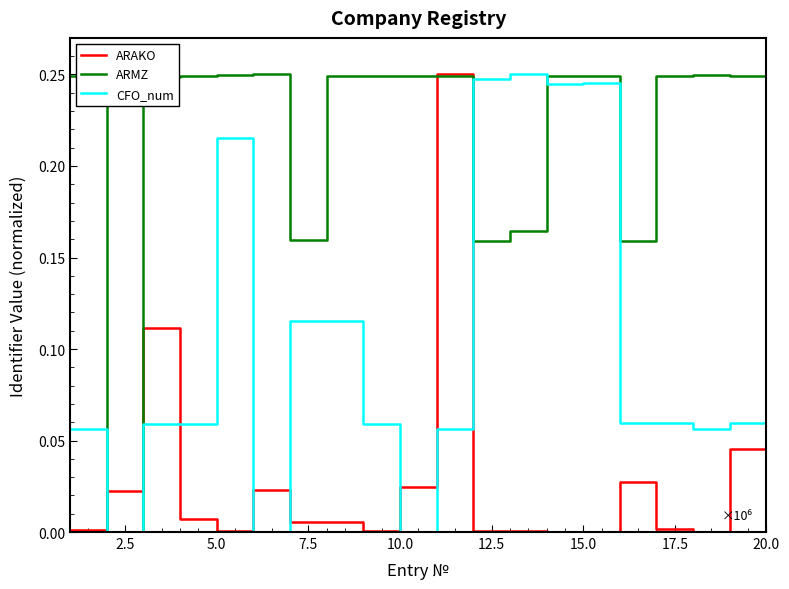

Rank the series by their average value, from highest to lowest.

ARMZ, CFO_num, ARAKO